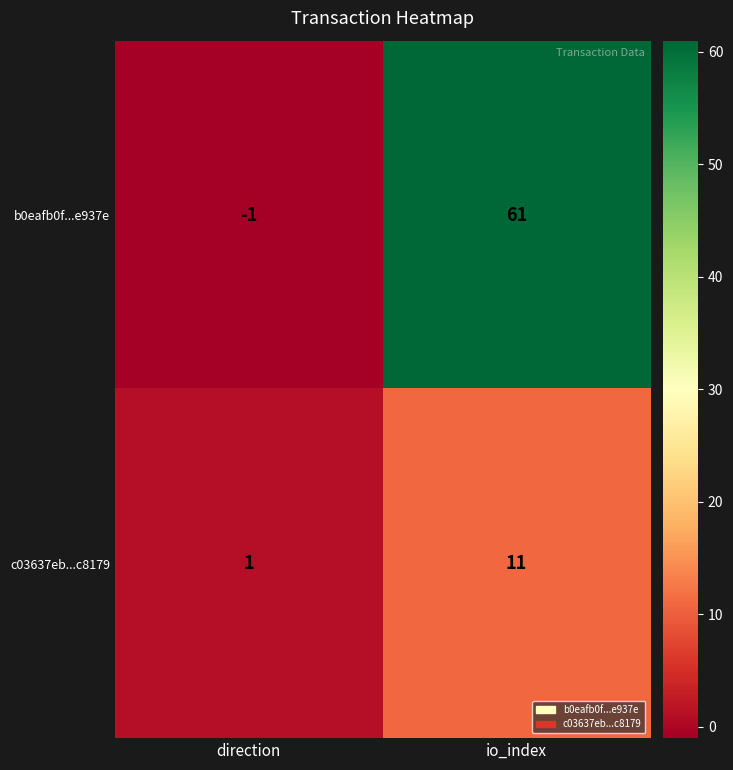

At which category is the sum across all series the highest?

io_index